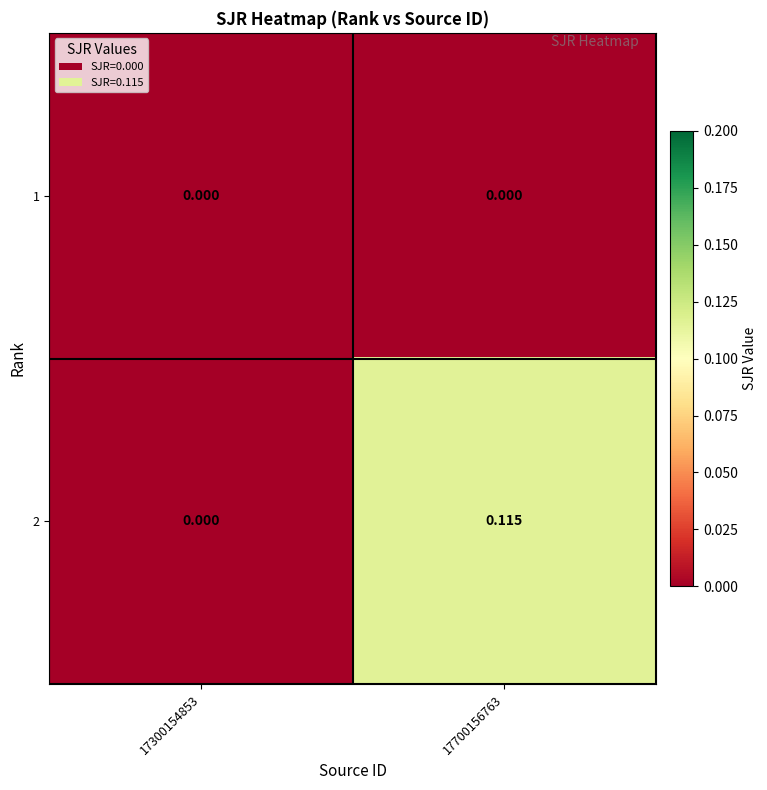

Is the value of 2 at 17700156763 greater than the value of 1 at 17300154853?

Yes